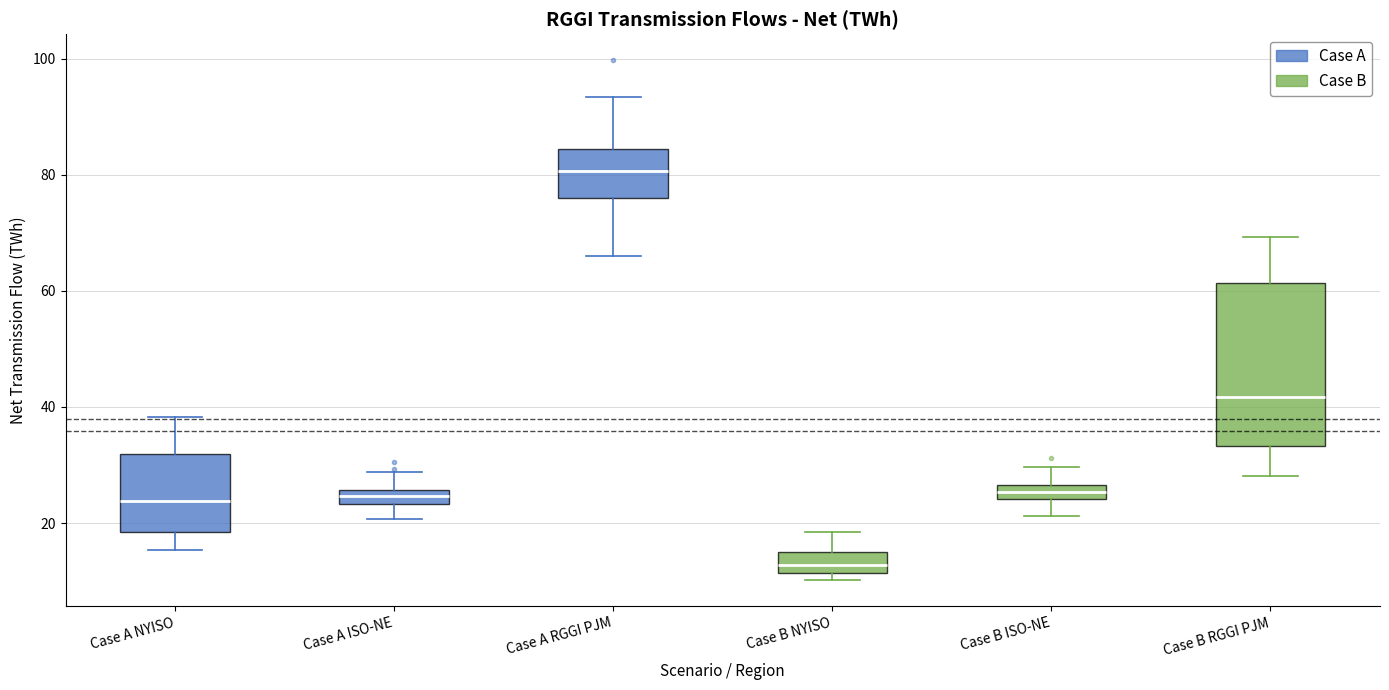

Comparing the boxes themselves (not the whiskers), which one is the tallest?

Case B RGGI PJM